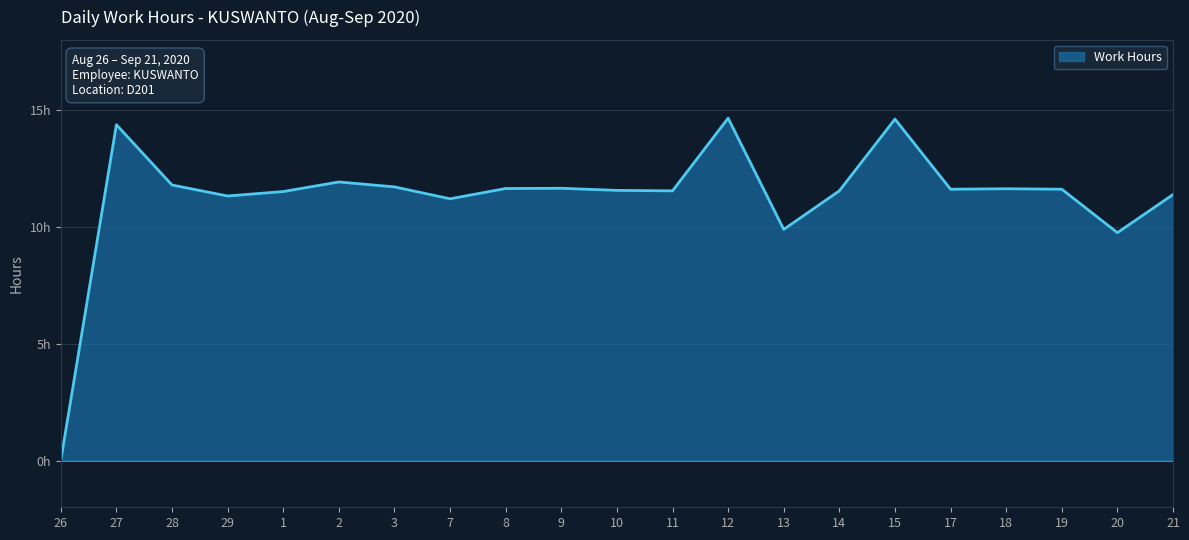

At which category does the chart reach its peak across all series?

12